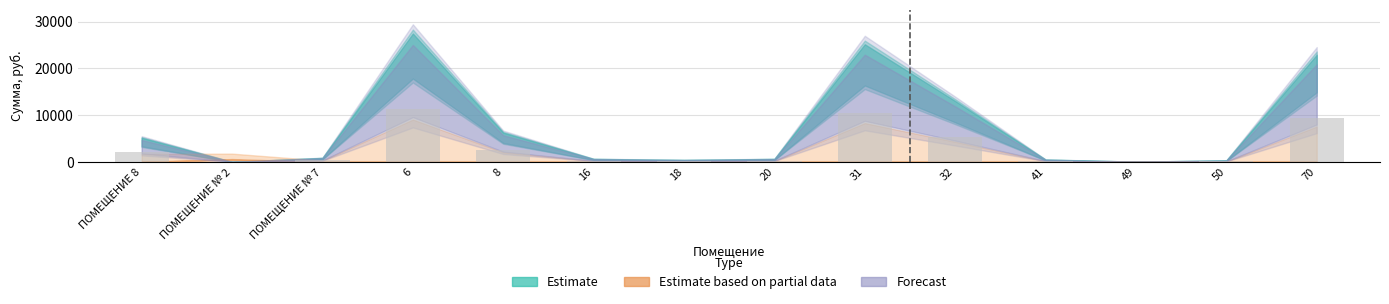

Is it true that the value at 32 is 5374.4?

True